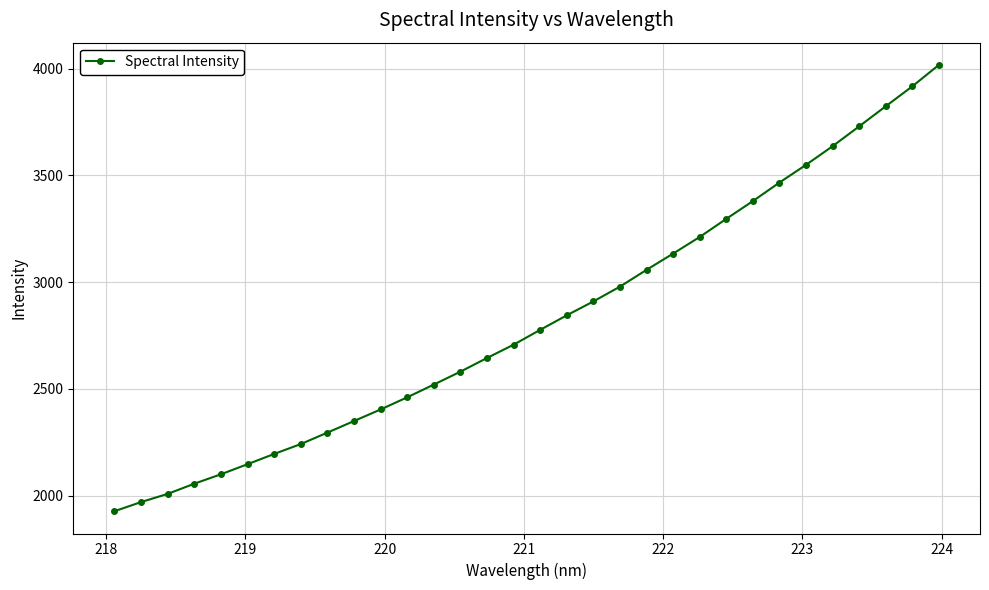

What is the average value?

2823.1